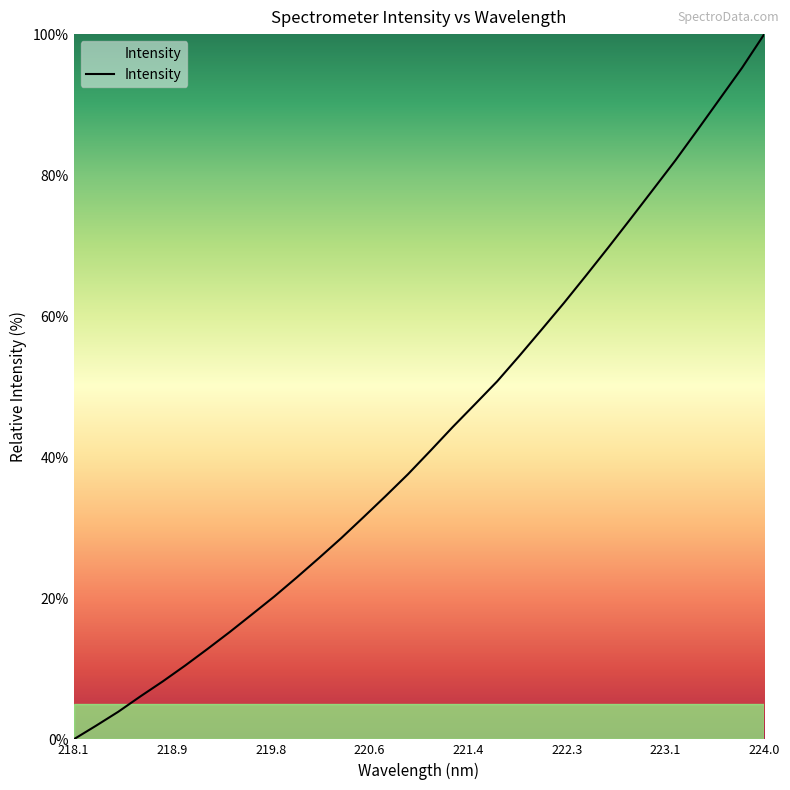

Reading left to right, transcribe all the data shown in this chart.

0.0	1.9	3.9	6.1	8.2	10.5	12.8	15.2	17.7	20.3	22.9	25.7	28.5	31.5	34.5	37.6	40.9	44.3	47.5	50.8	54.4	58.1	61.9	65.8	69.8	73.8	78.0	82.1	86.4	90.8	95.2	100.0